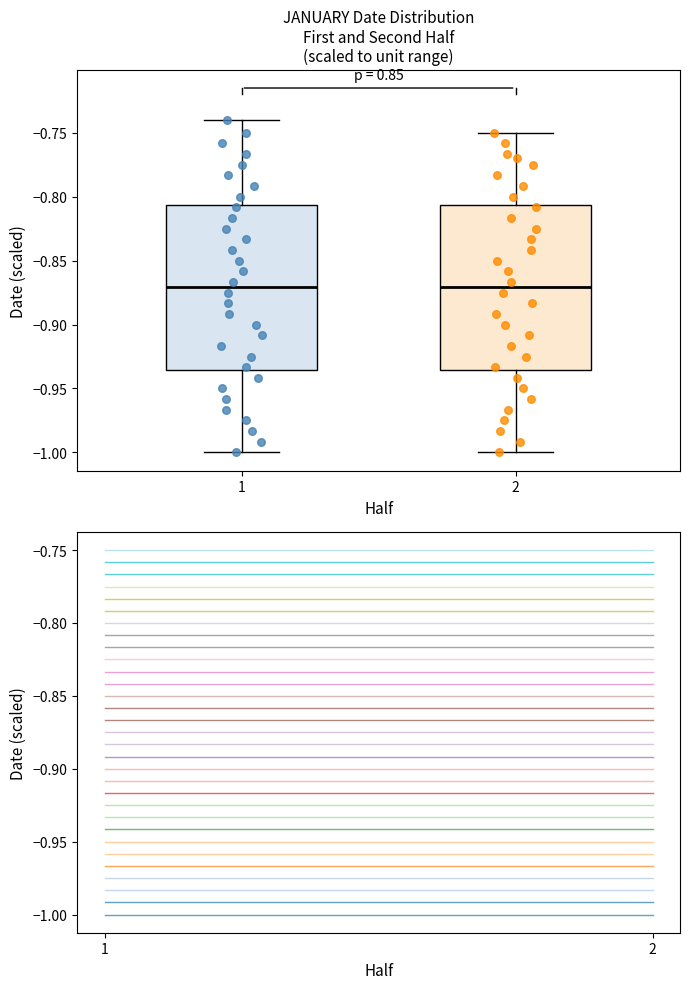

Where is the upper edge of the box at x = 1 on the y-axis? The values are not printed on the chart, so give them approximately, as read against the axis.

-0.805